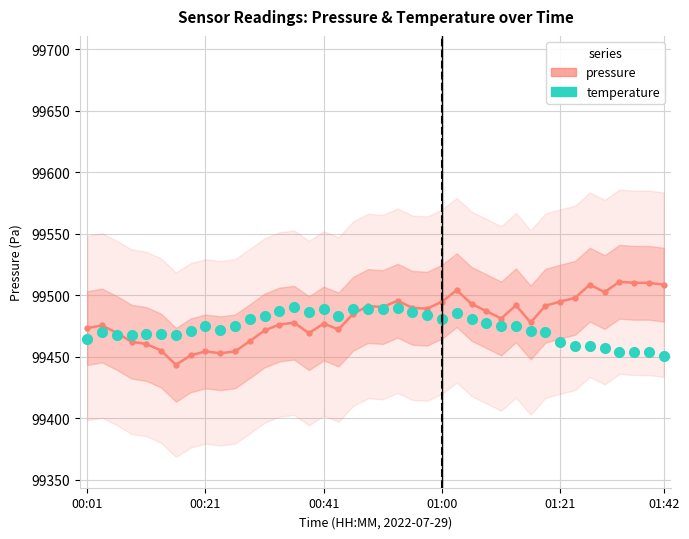

What is the lowest value of the pressure series?

99443.3